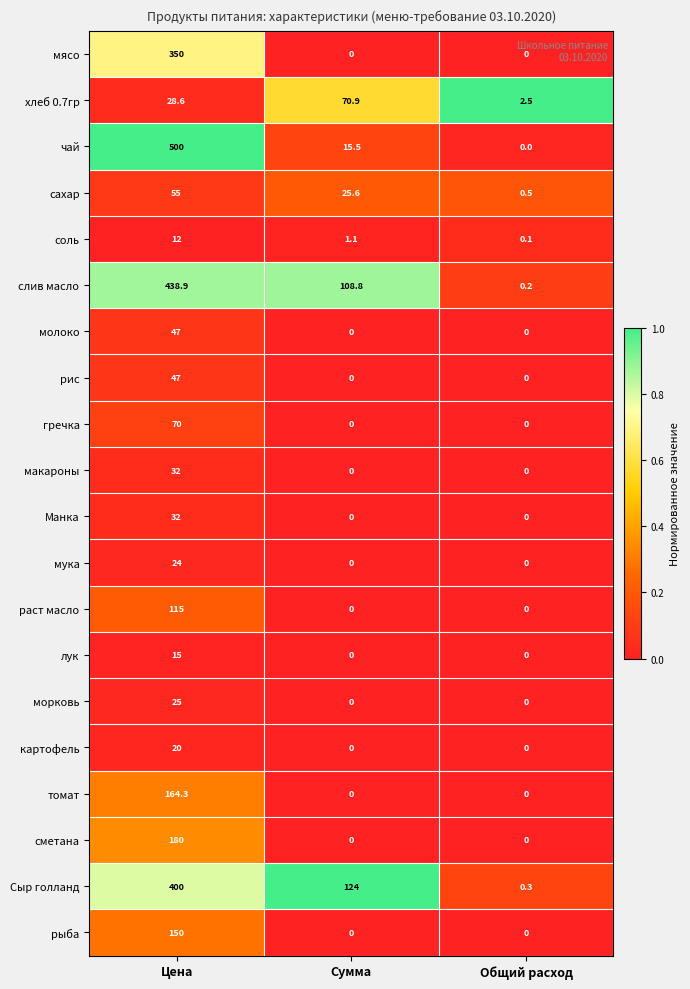

Count the мясо values in the range 0 to 350.

3